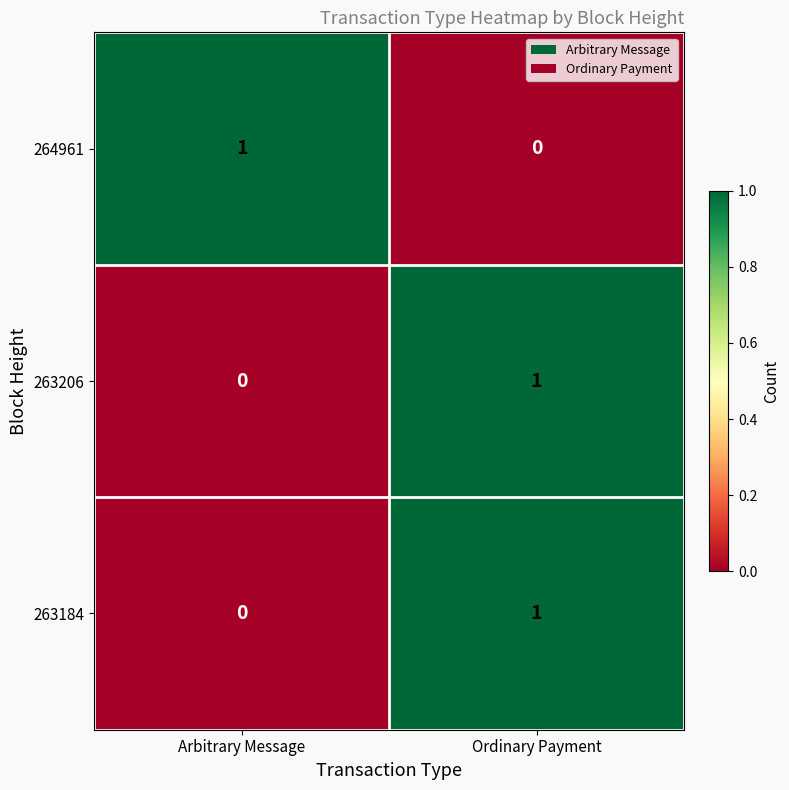

At which label does 263184 reach its peak?

Ordinary Payment